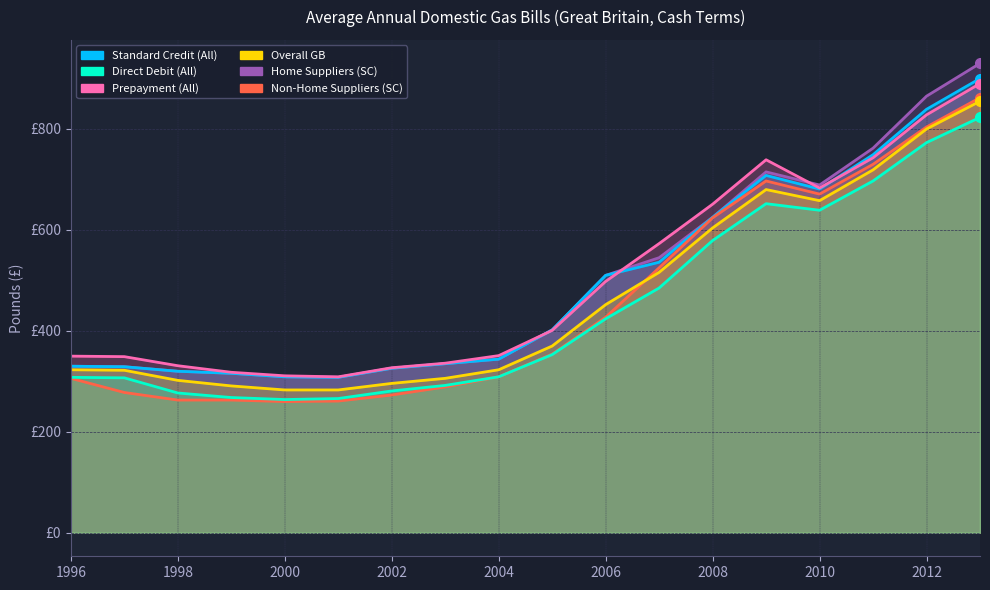

At which category is the sum across all series the highest?

2013